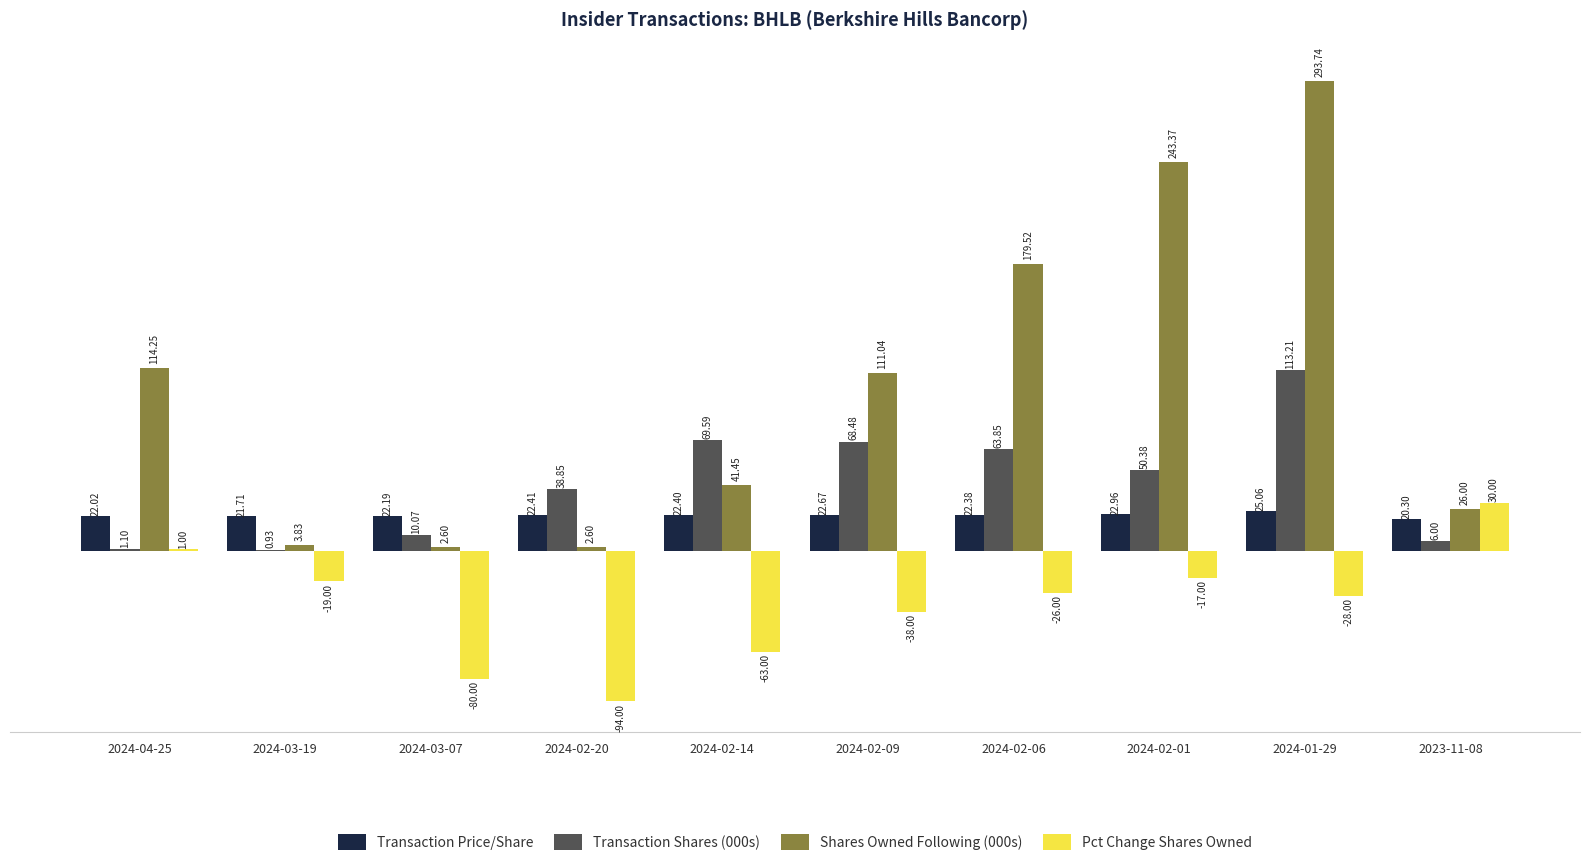

Which category has the highest value across all series?

2024-01-29